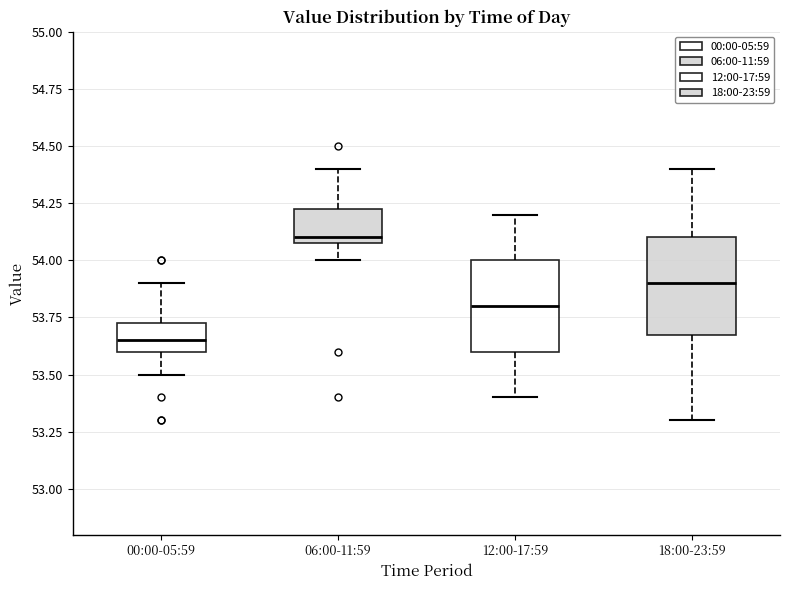

Where does the lower whisker of the box for 00:00-05:59 end on the y-axis? The values are not printed on the chart, so give them approximately, as read against the axis.

53.50